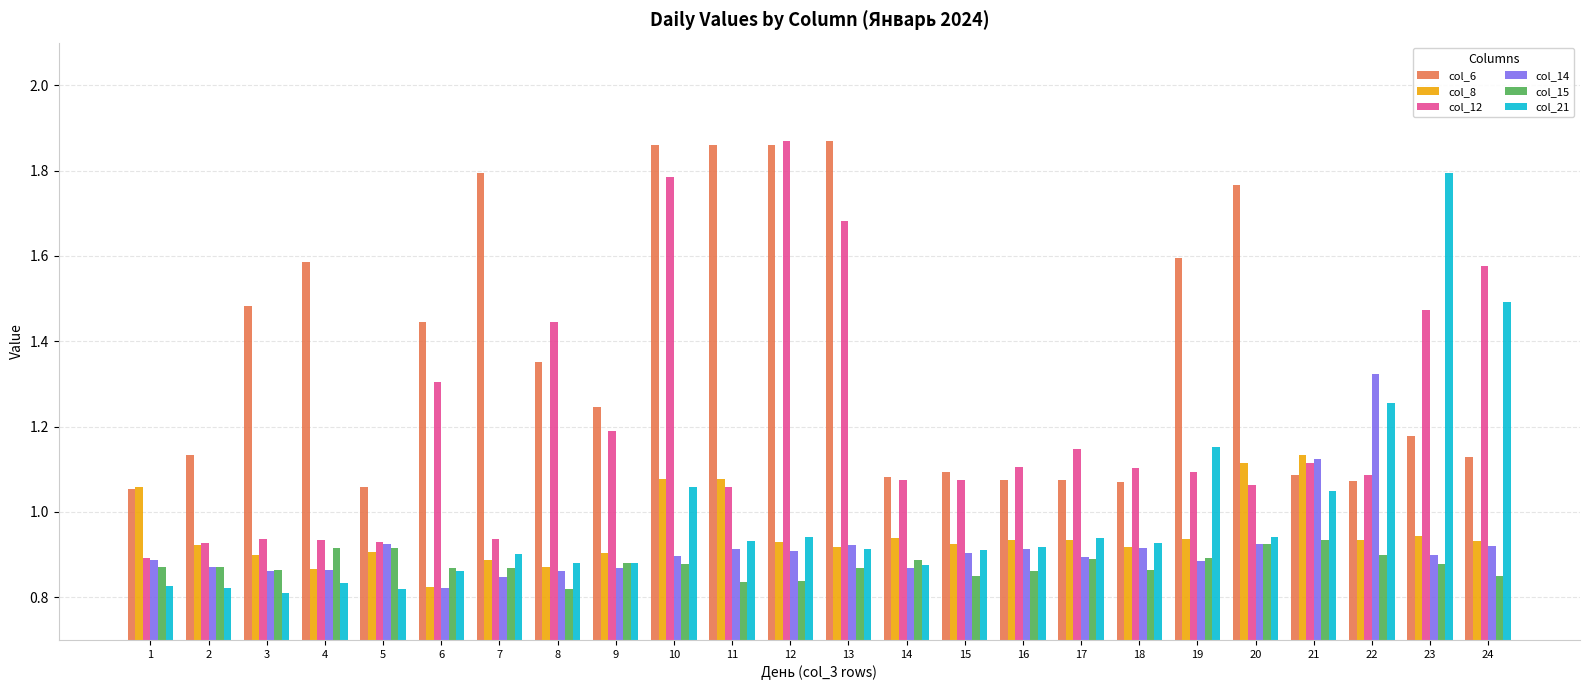

What is the sum of the col_12 values at 21 and 4?

2.0